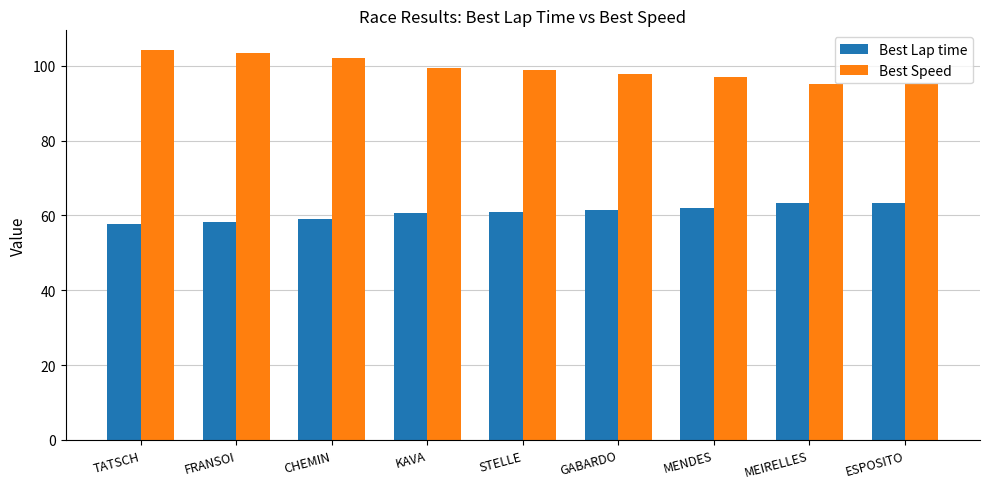

Which series has the largest total across all categories?

Best Speed